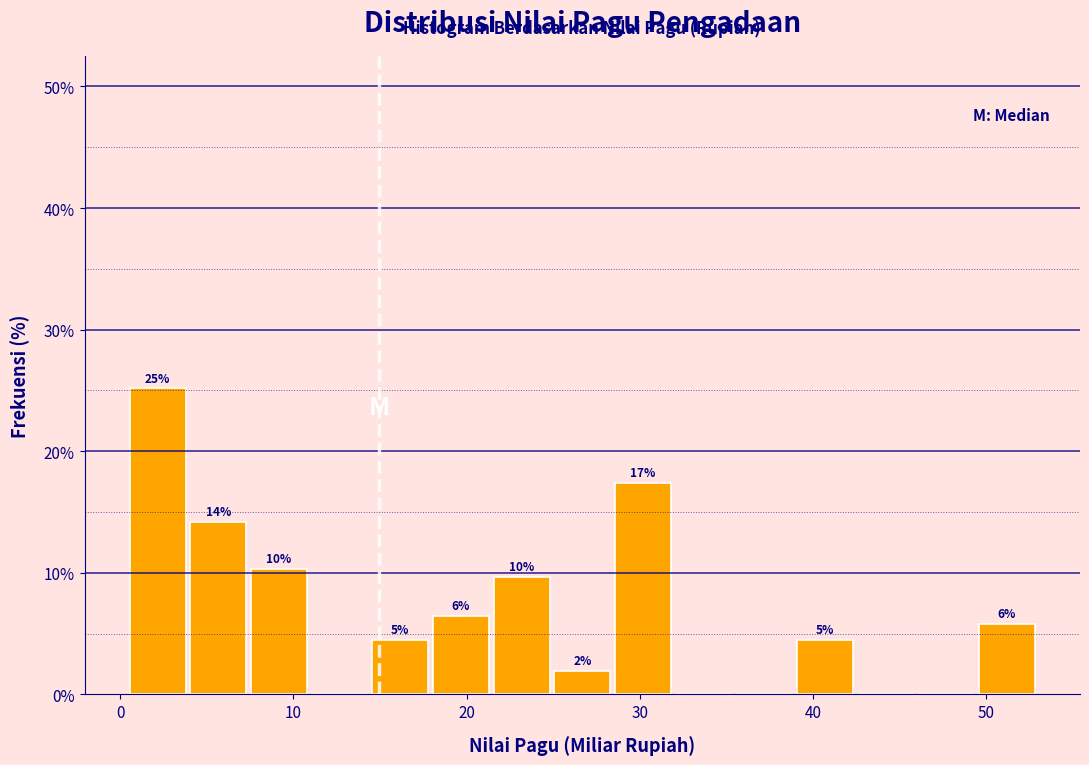

Around what value on the x-axis is the tallest bar? Give the approximate position of its centre, as read against the axis.

2